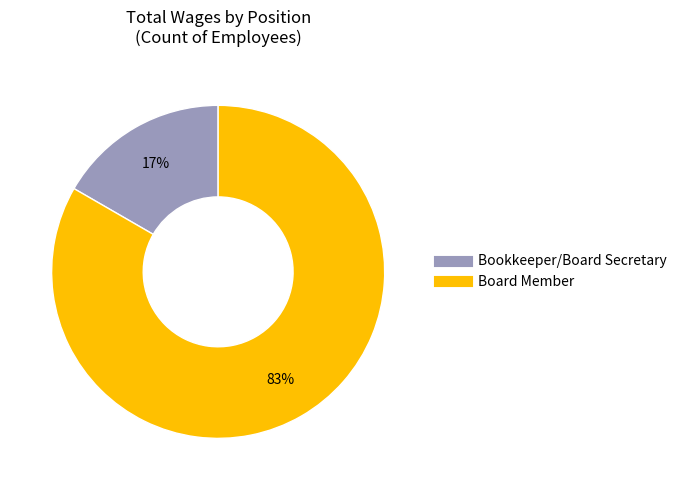

Combined, do Bookkeeper/Board Secretary and Board Member account for over 50%?

Yes